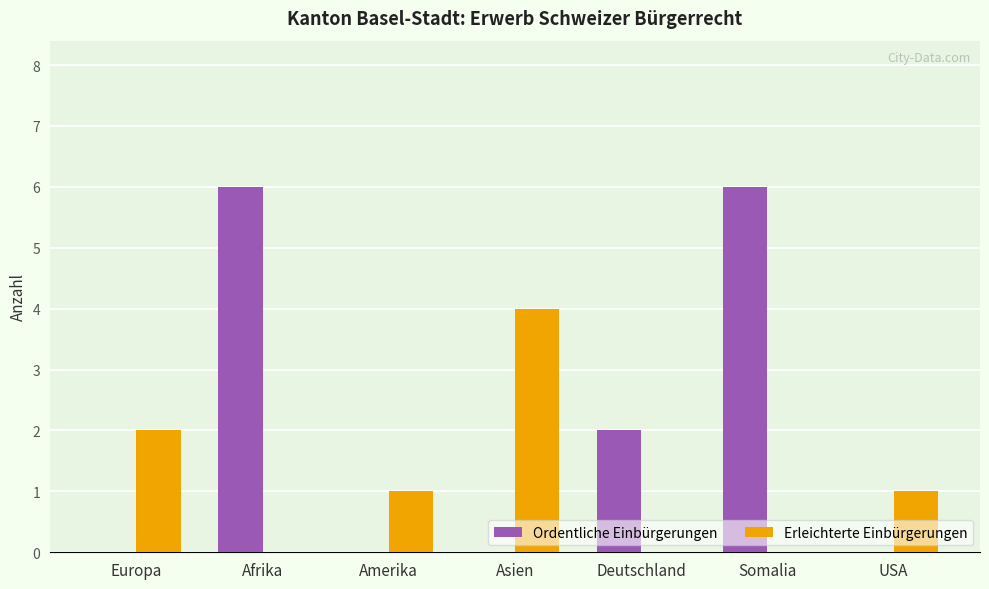

What is the highest value of the Ordentliche Einbürgerungen series?

6